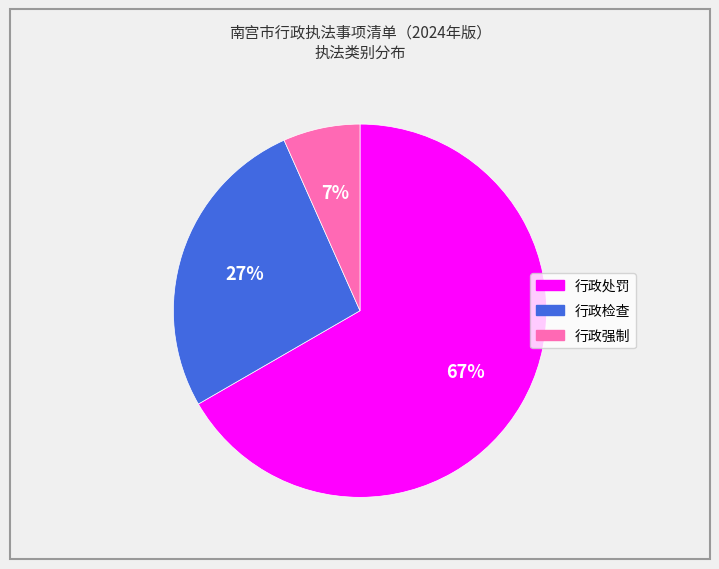

Is it true that 行政检查 is 20% of the pie?

False